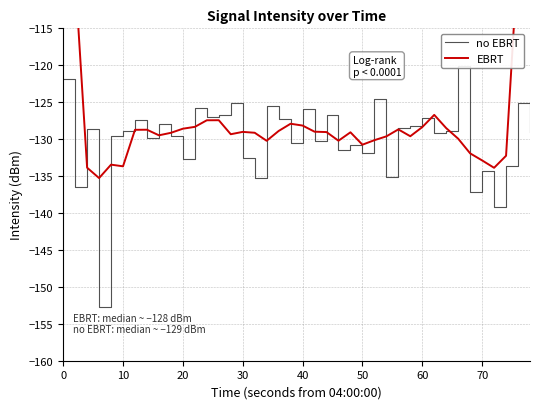

Is the value of EBRT at 23 greater than the value of no EBRT at 38?

No